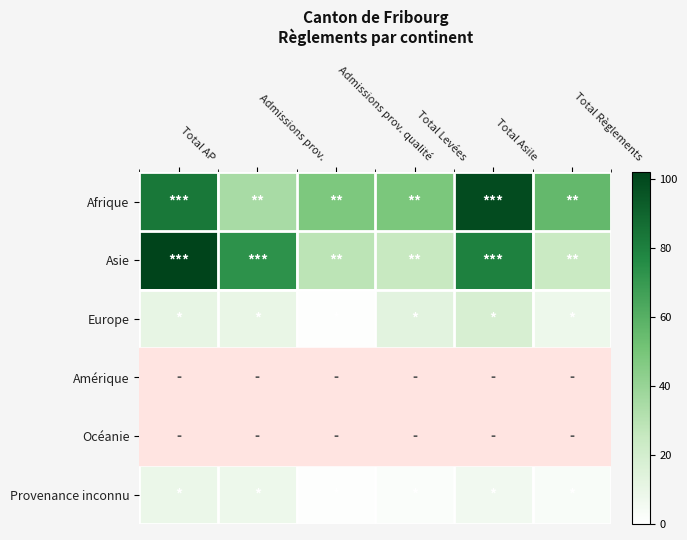

How many series are shown in this chart?

6